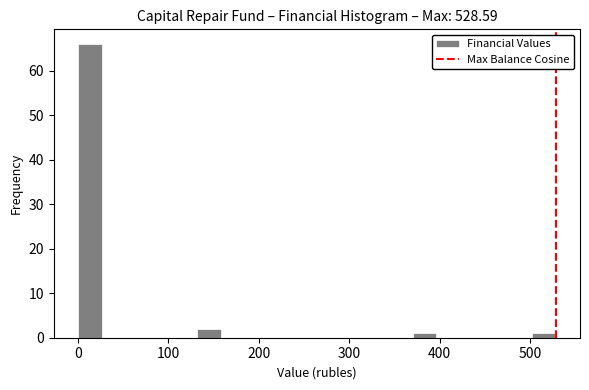

Around what value on the x-axis is the tallest bar? Give the approximate position of its centre, as read against the axis.

10